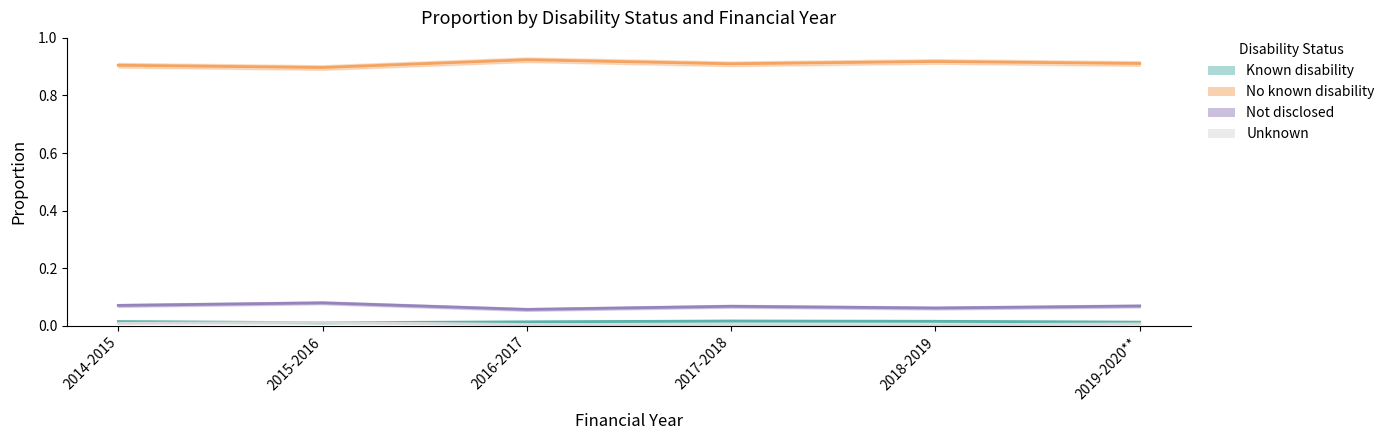

What position from the right is 2019-2020**?

1